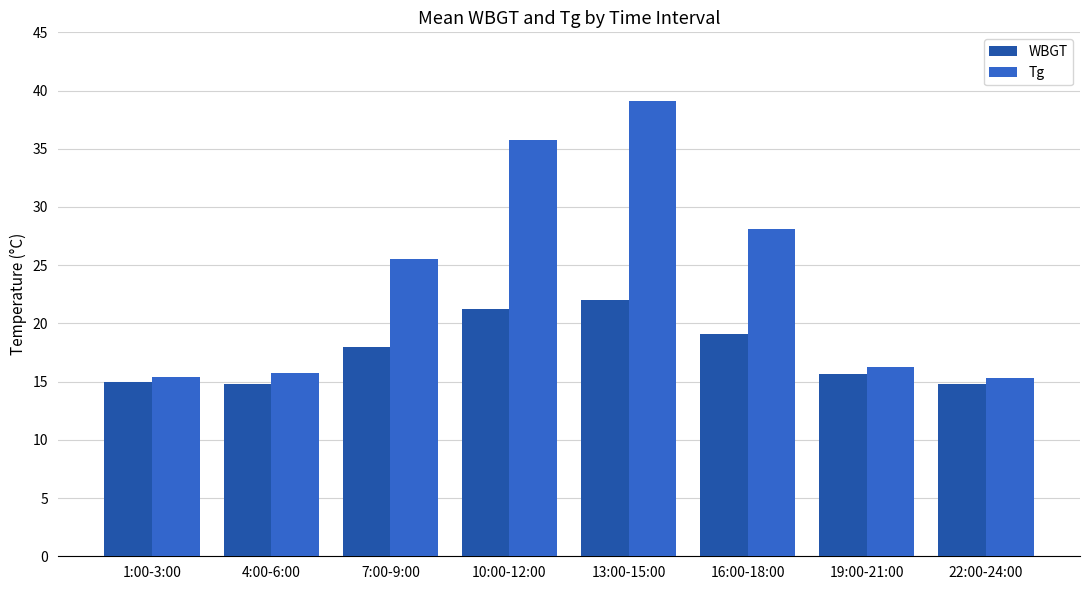

What is the value of the WBGT bar at the 3rd from the left?

18.0